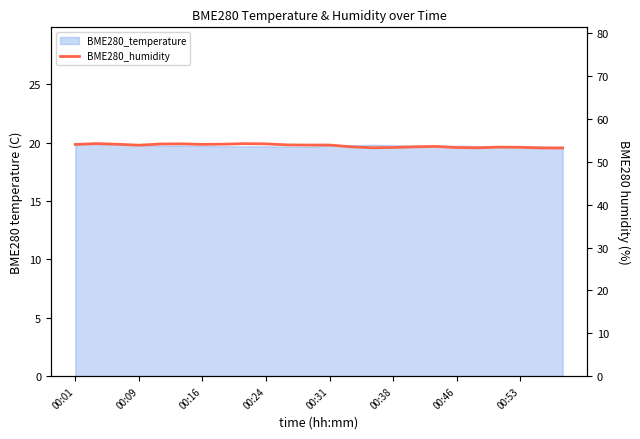

What is the sum of all values?

1289.7